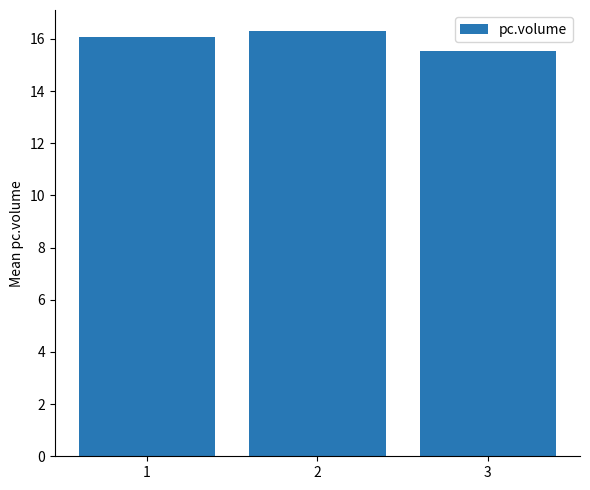

What is the greatest value displayed?

16.3